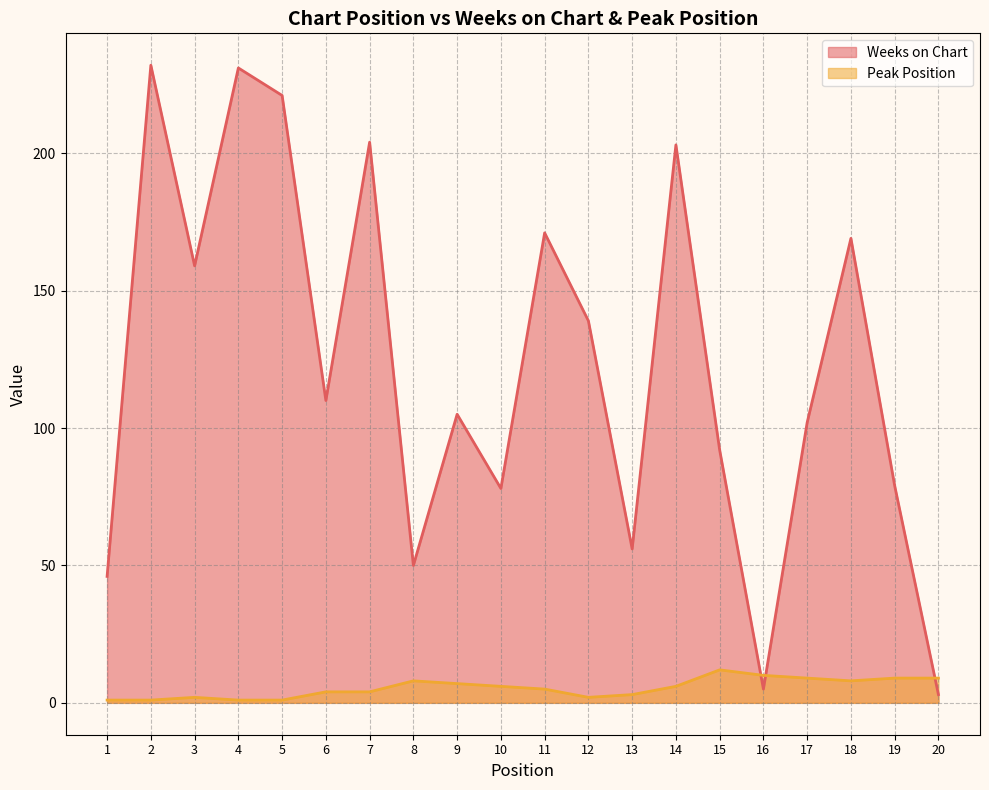

True or false: Peak Position and Weeks on Chart intersect in this chart.

True